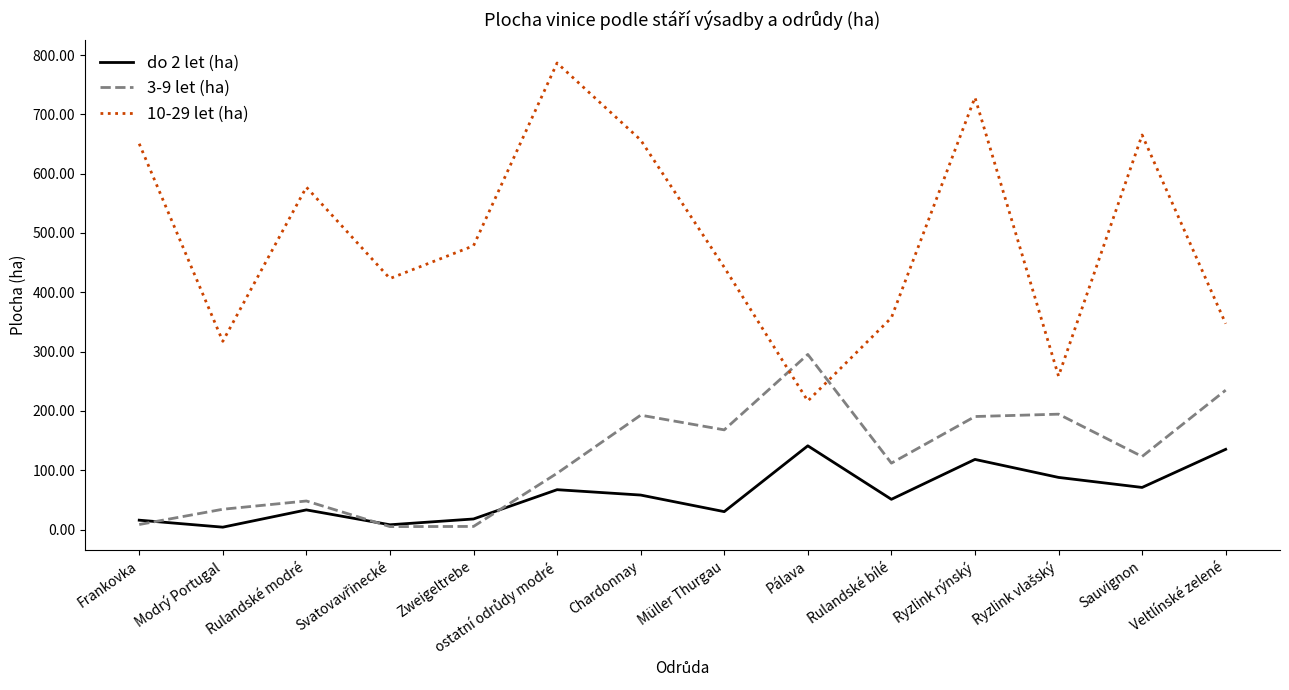

True or false: do 2 let (ha) and 10-29 let (ha) intersect in this chart.

False